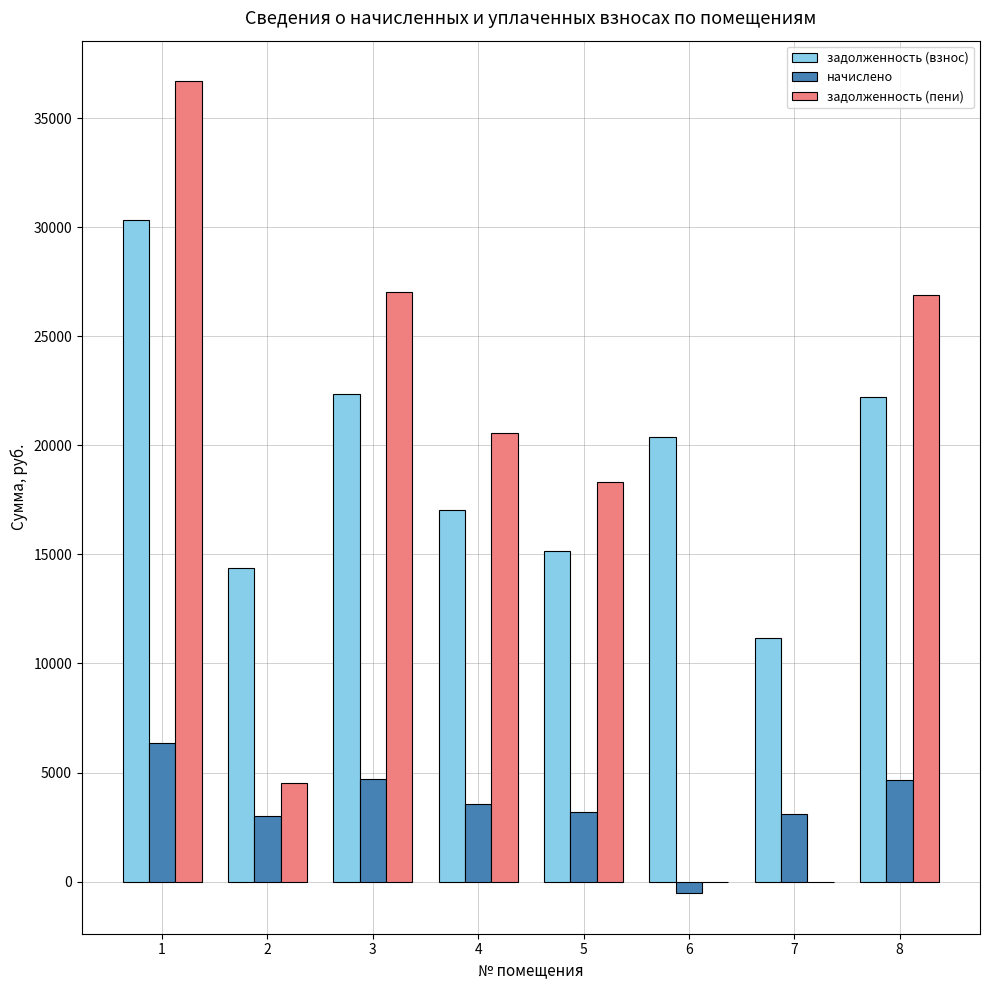

Is the value of задолженность (пени) at 3 greater than the value of начислено at 5?

Yes